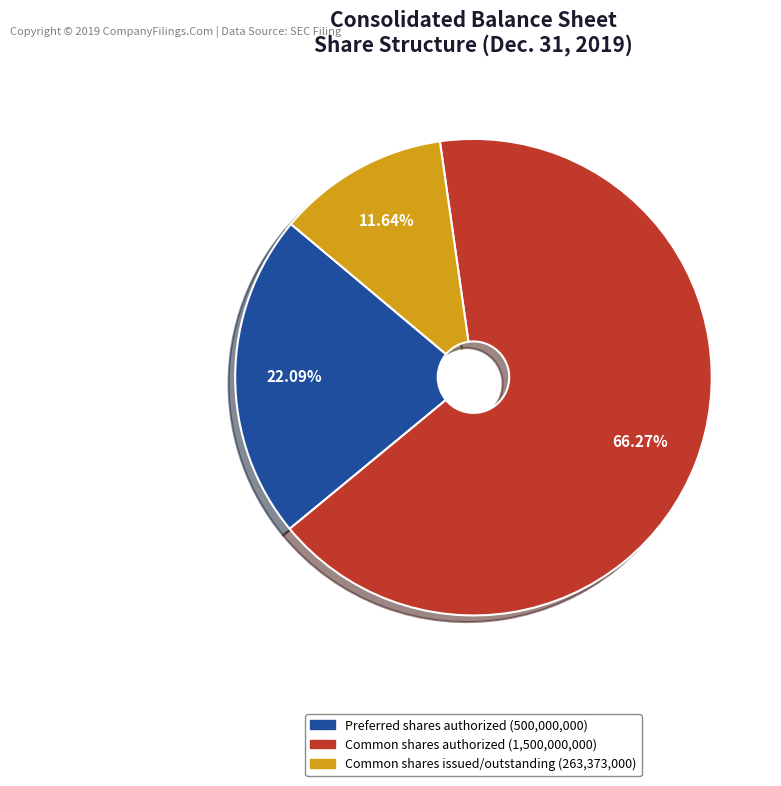

Is it true that Common shares issued is 12% of the pie?

True